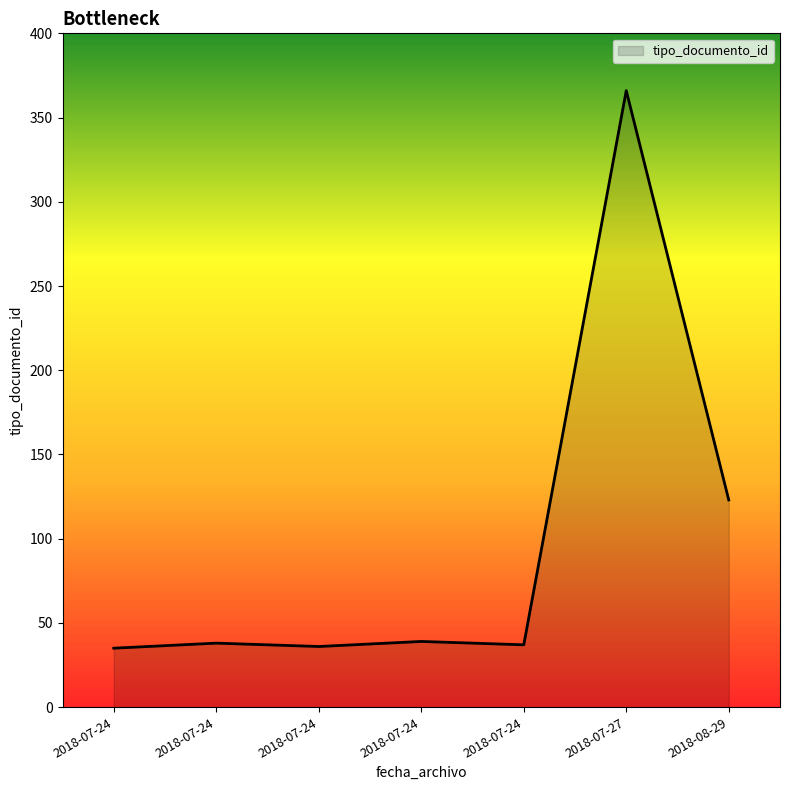

What is the label of the 2nd point from the left?

2018-07-24